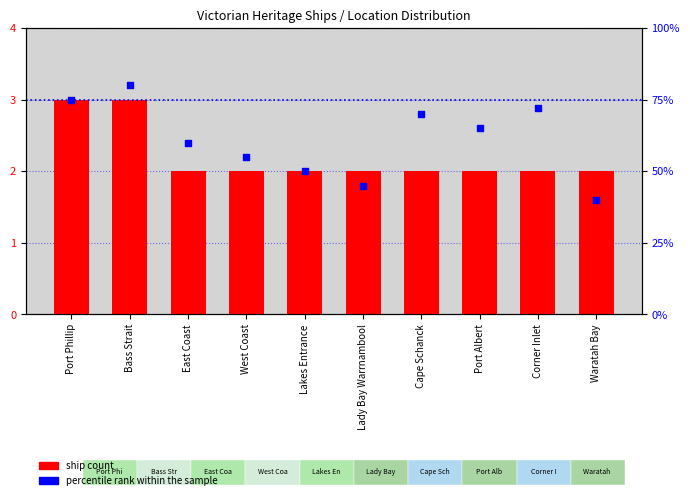

What is the total value across all series at Cape Schanck?

72